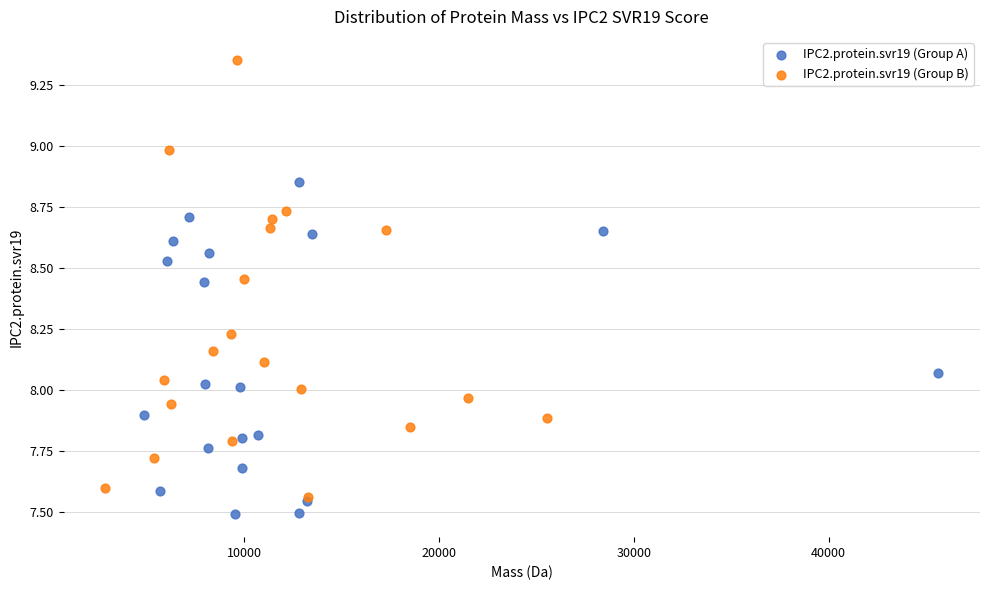

Which series reaches the maximum Y coordinate?

IPC2.protein.svr19 (Group B)